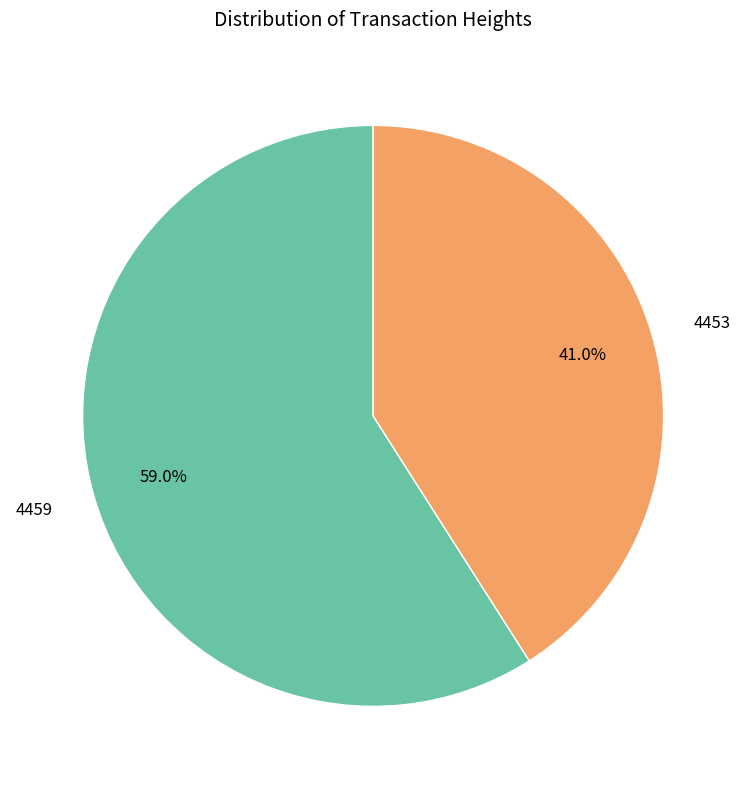

Count the number of slices in the pie.

2